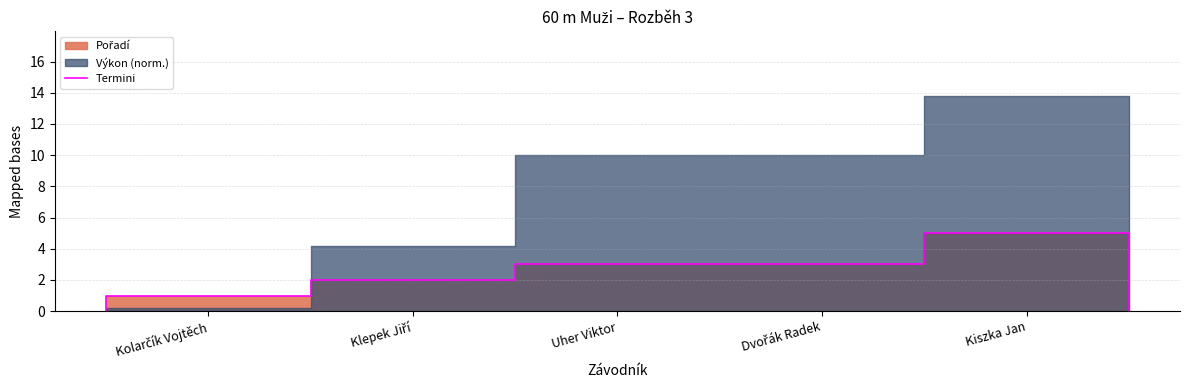

How many values are between 1 and 3?

8